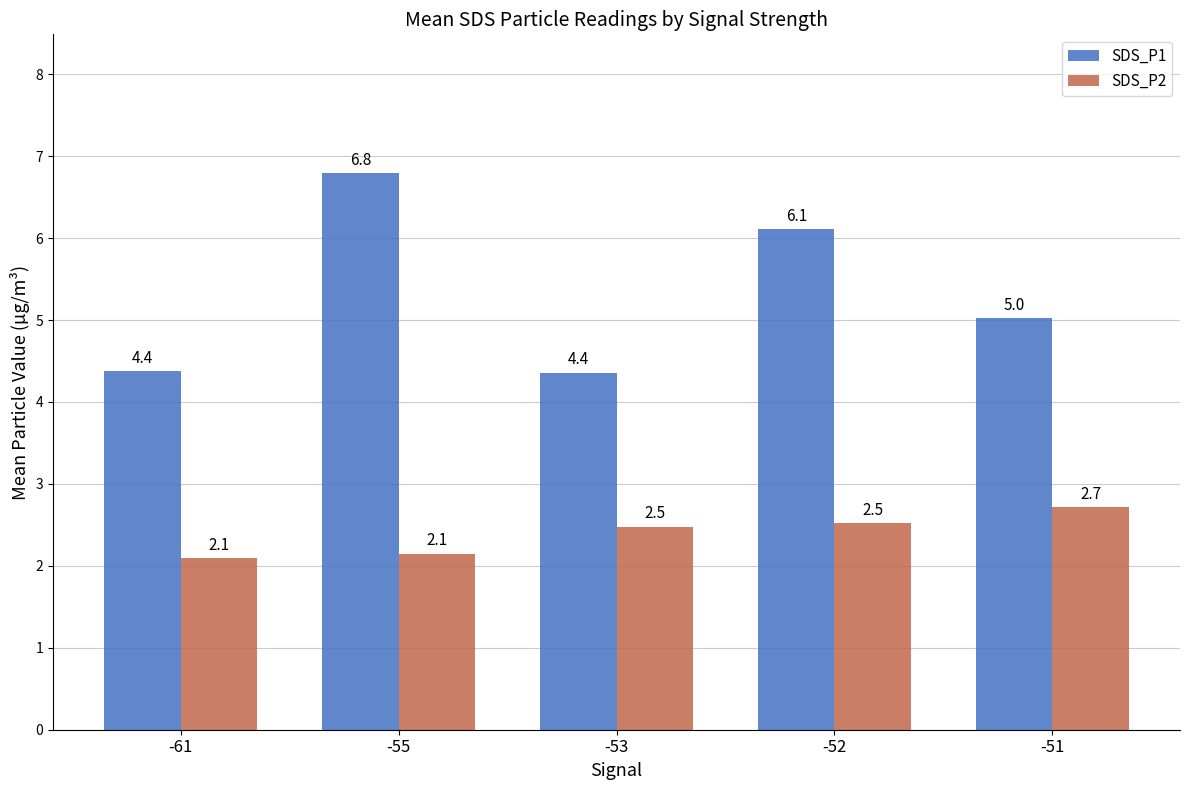

At -51, list the series in order from smallest to largest.

SDS_P2, SDS_P1